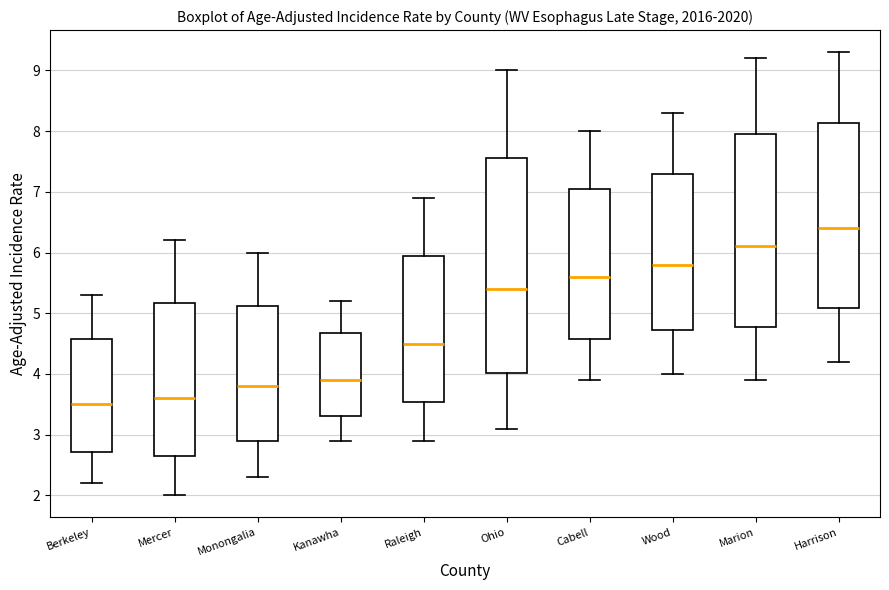

Which box has the highest median line?

Harrison